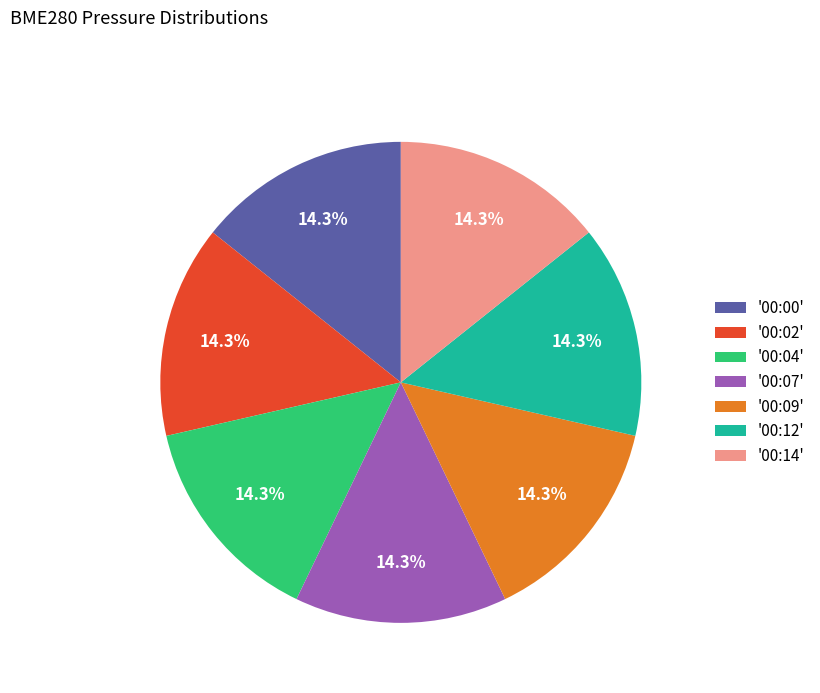

How much of the chart is everything except '00:12'?

85.7%